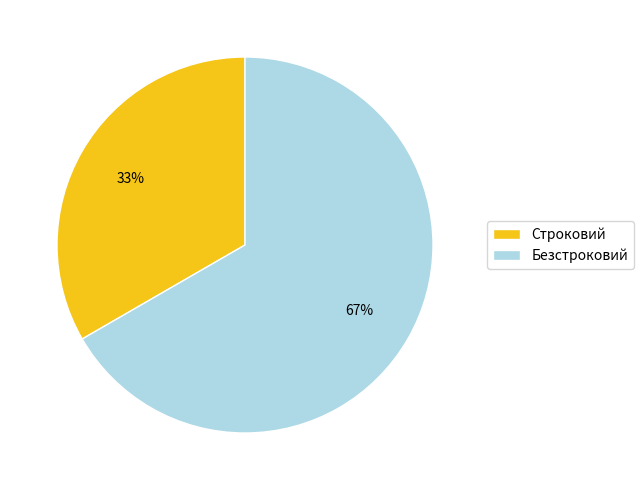

Rank the categories by value from lowest to highest.

Строковий, Безстроковий